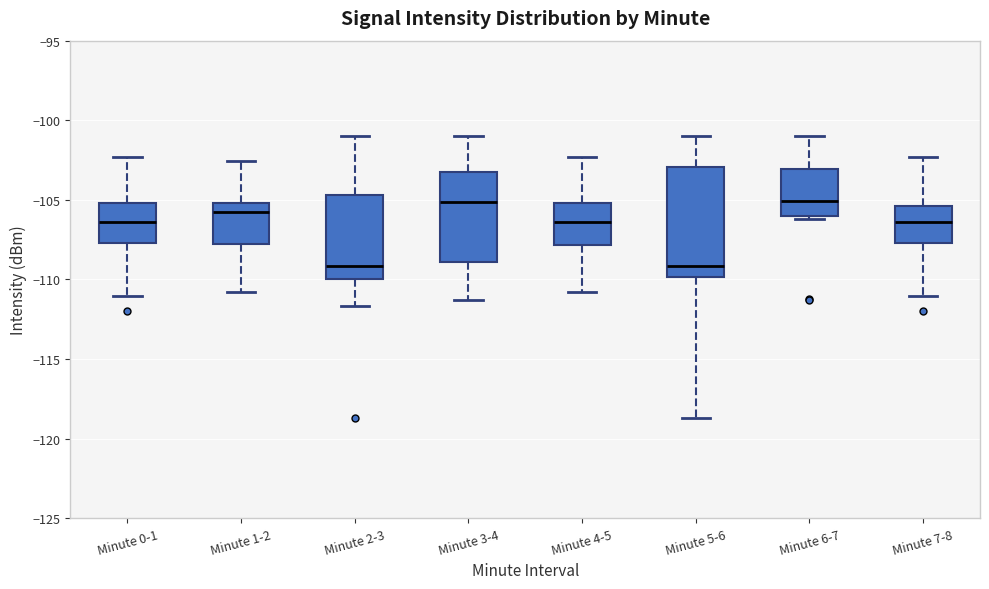

Where does the lower whisker of the box for Minute 0-1 end on the y-axis? The values are not printed on the chart, so give them approximately, as read against the axis.

-111.0